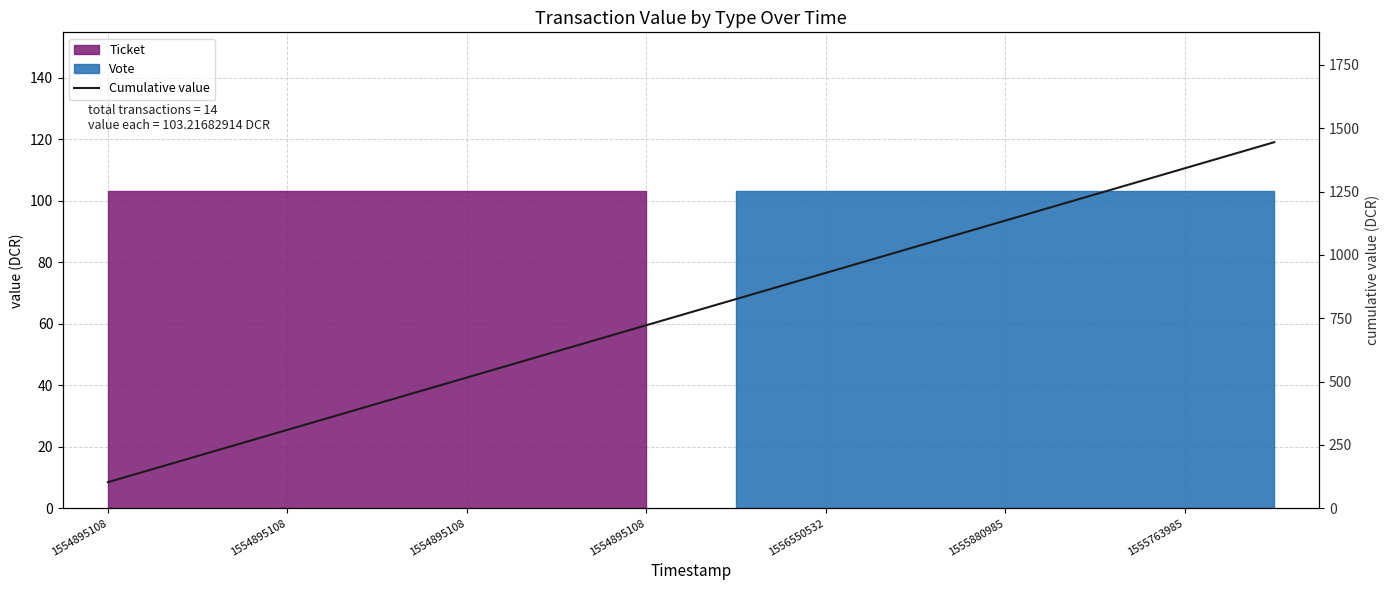

What is the difference between the maximum and minimum values?

1341.8